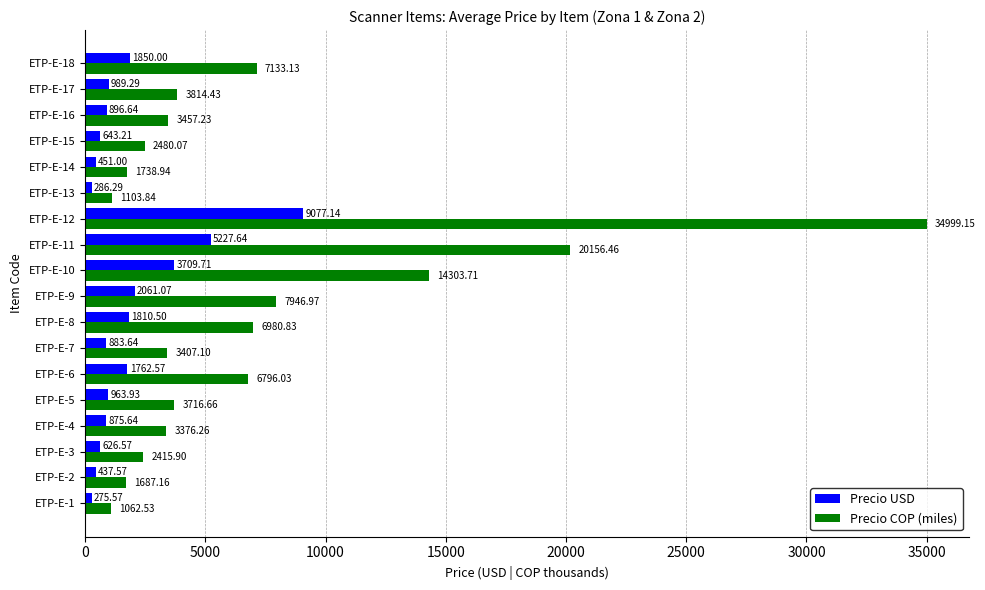

Rank the categories by Precio COP (miles) value from highest to lowest.

ETP-E-12, ETP-E-11, ETP-E-10, ETP-E-9, ETP-E-18, ETP-E-8, ETP-E-6, ETP-E-17, ETP-E-5, ETP-E-16, ETP-E-7, ETP-E-4, ETP-E-15, ETP-E-3, ETP-E-14, ETP-E-2, ETP-E-13, ETP-E-1